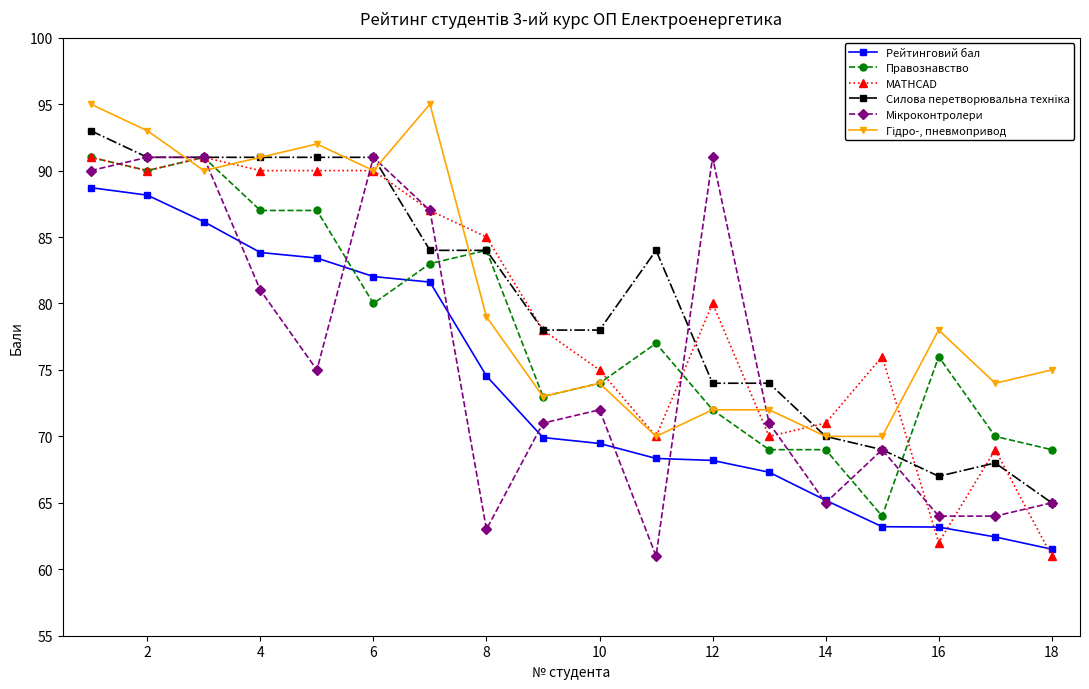

True or false: MATHCAD and Рейтинговий бал intersect in this chart.

True